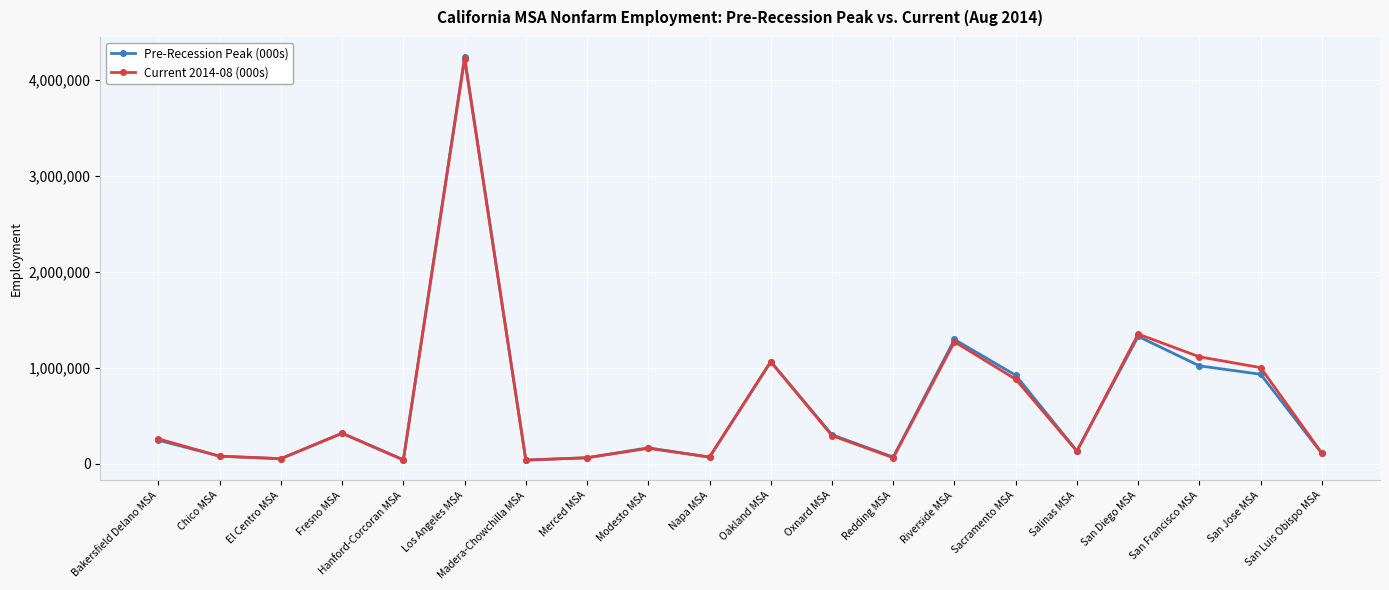

True or false: Current 2014-08 (000s) has more than 1 interior local peaks.

True